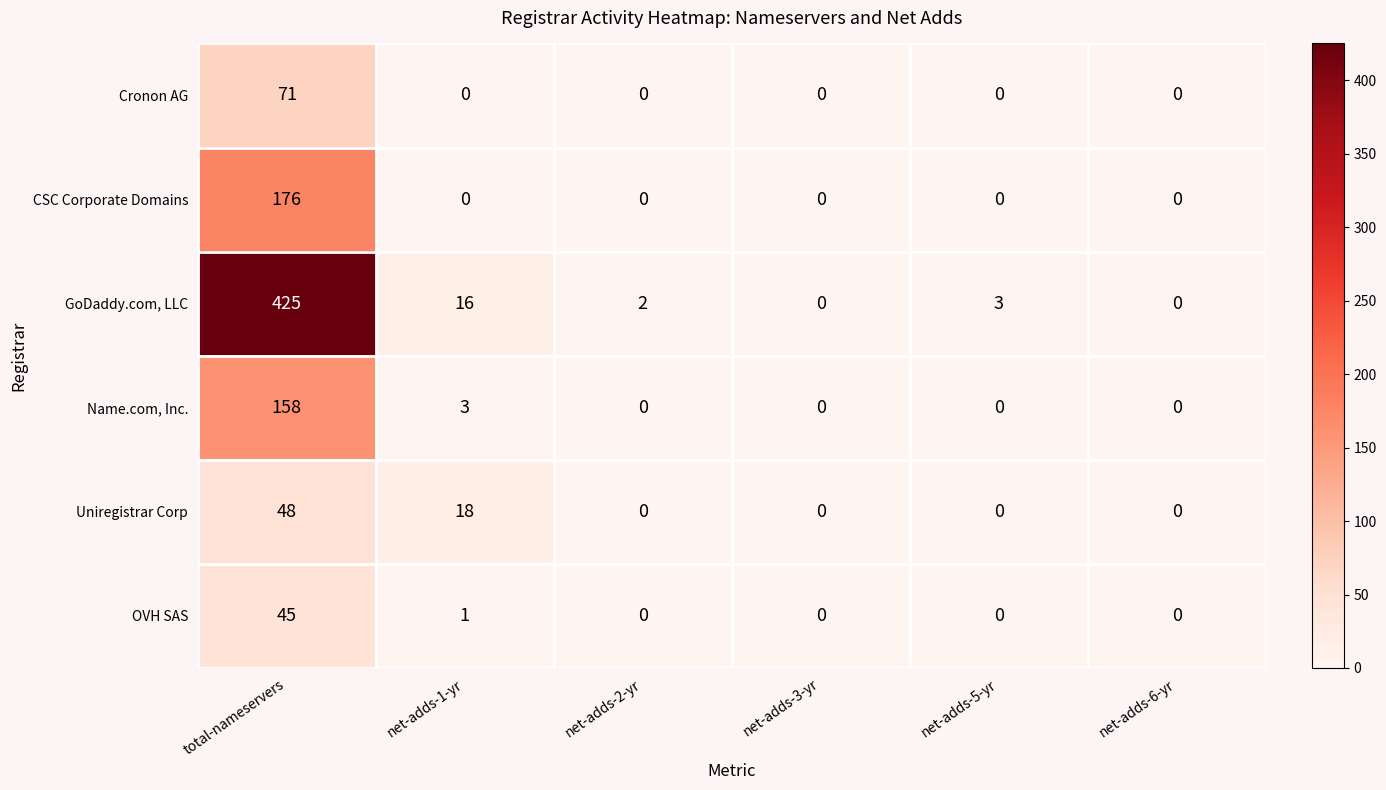

Which series changed the most between net-adds-3-yr and net-adds-5-yr?

GoDaddy.com, LLC